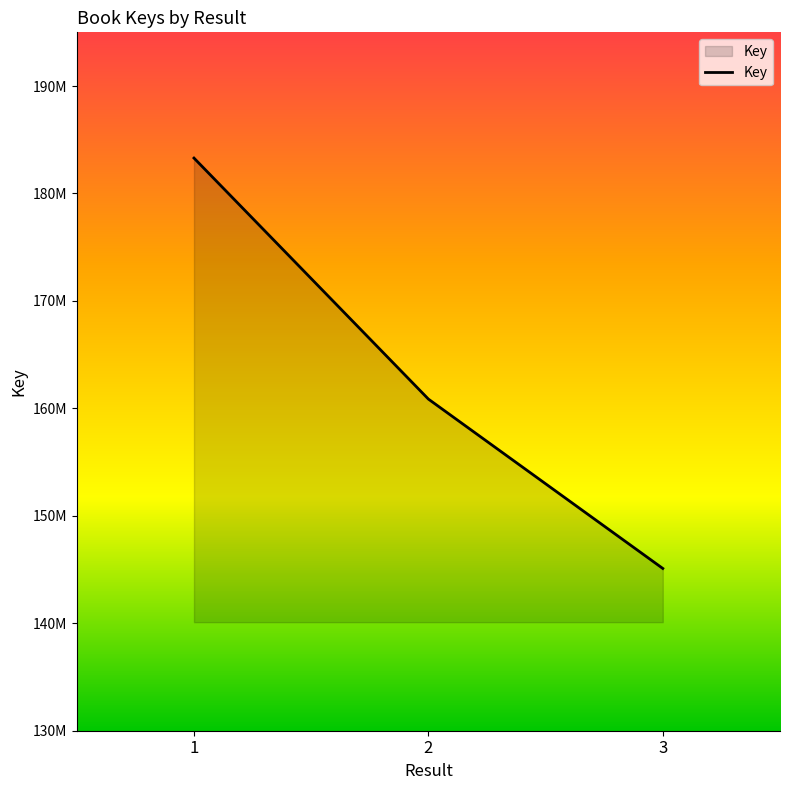

List the labels in order of value, smallest first.

3, 2, 1